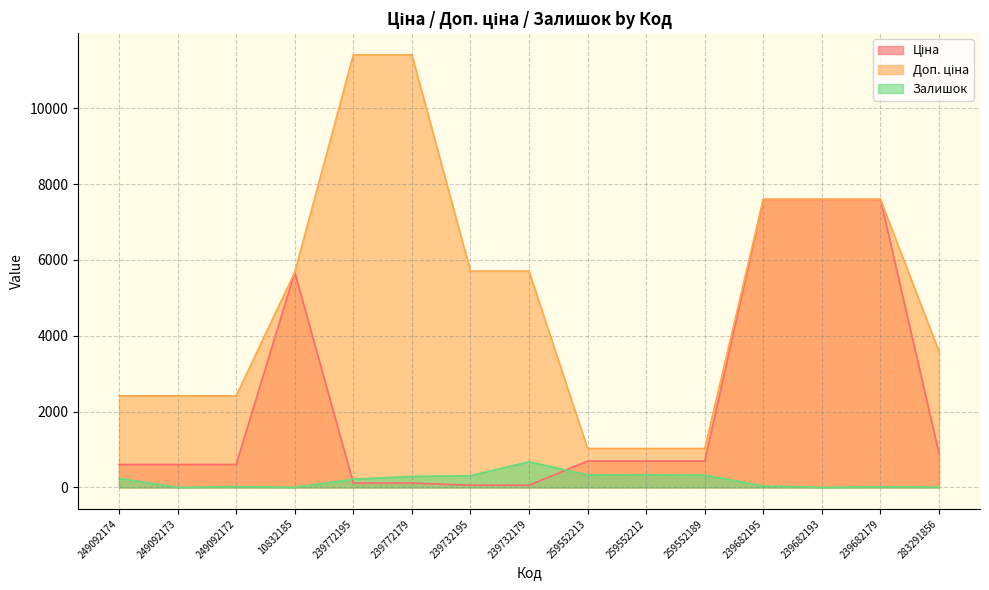

Reading left to right, transcribe all the data shown in this chart.

Ціна: 249092174=603.7	249092173=603.7	249092172=603.7	10832185=5673.8	239772195=114.1	239772179=114.1	239732195=57.0	239732179=57.0	259552213=693.7	259552212=693.7	259552189=693.7	239682195=7596.5	239682193=7596.5	239682179=7596.5	283291856=895.9
Доп. ціна: 249092174=2414.8	249092173=2414.8	249092172=2414.8	10832185=5673.8	239772195=11410.0	239772179=11410.0	239732195=5705.0	239732179=5705.0	259552213=1024.6	259552212=1024.6	259552189=1024.6	239682195=7596.5	239682193=7596.5	239682179=7596.5	283291856=3583.6
Залишок: 249092174=238.0	249092173=0.0	249092172=21.0	10832185=2.0	239772195=215.0	239772179=290.0	239732195=307.0	239732179=676.0	259552213=330.0	259552212=333.0	259552189=322.0	239682195=37.0	239682193=0.0	239682179=15.0	283291856=7.0